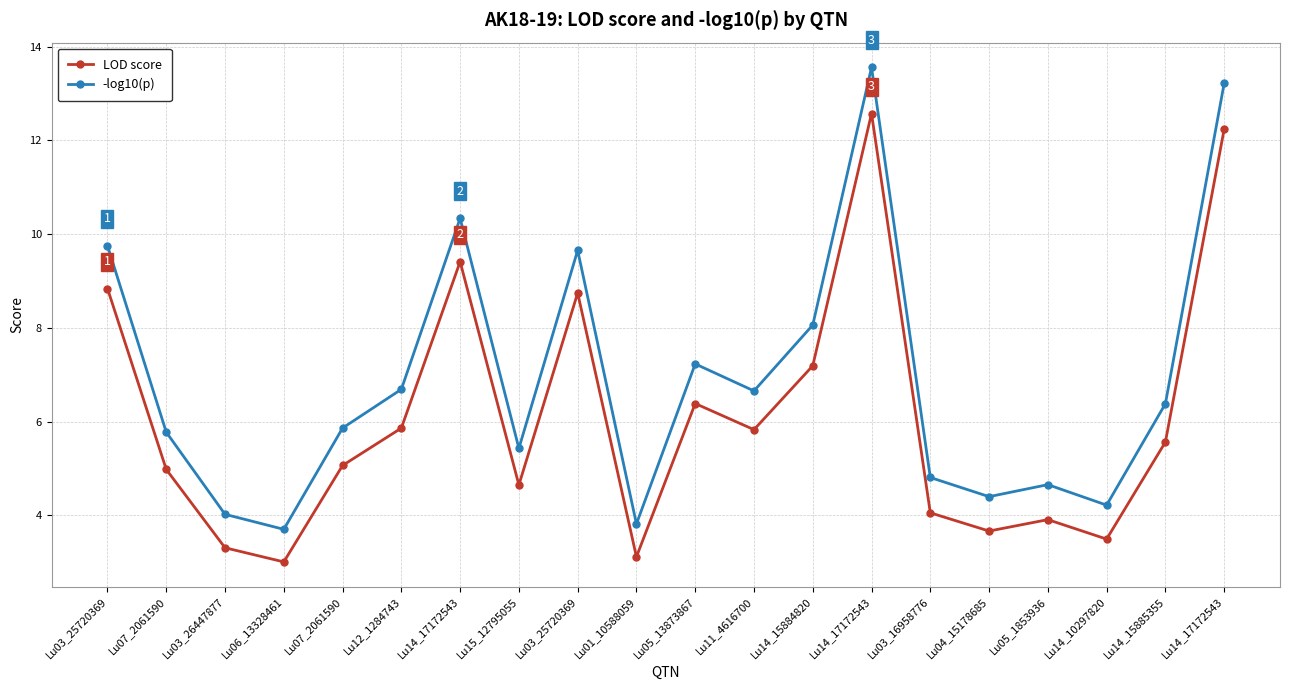

What are all the series names shown in the legend?

LOD score, -log10(p)